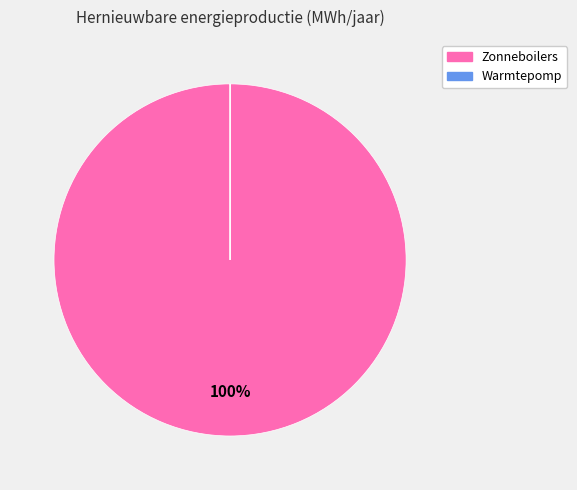

Which slice is the largest?

Zonneboilers